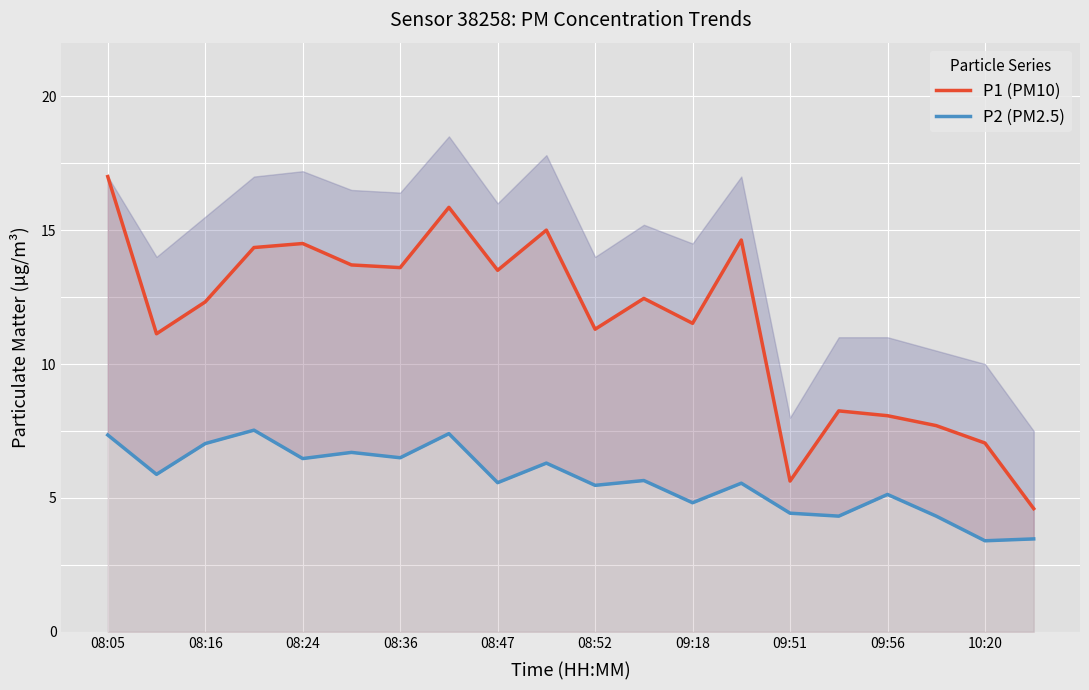

At 11, list the series in order from largest to smallest.

P1 (PM10), P2 (PM2.5)